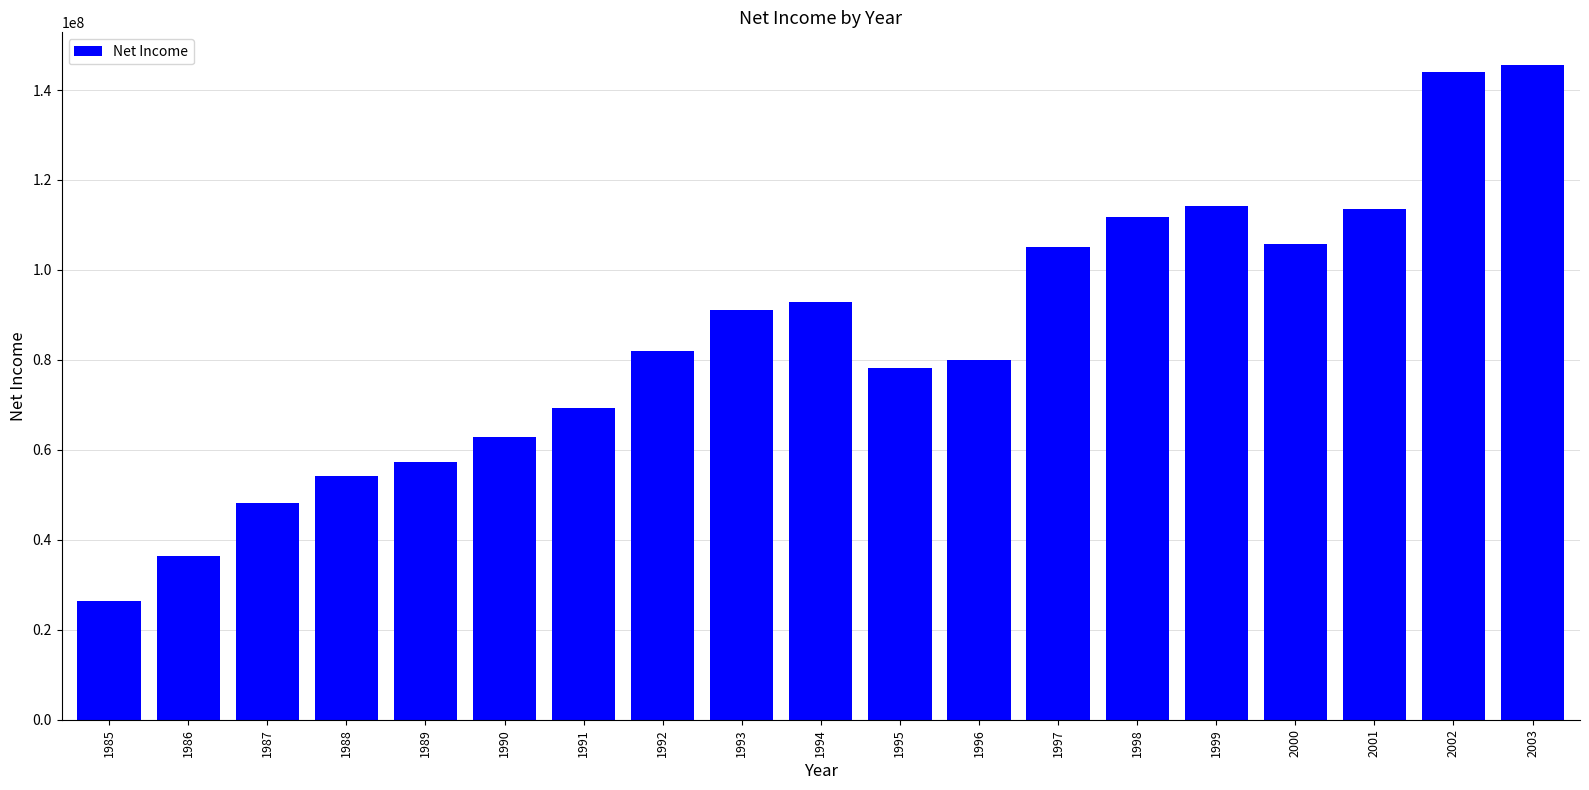

How many bars are there in total?

19